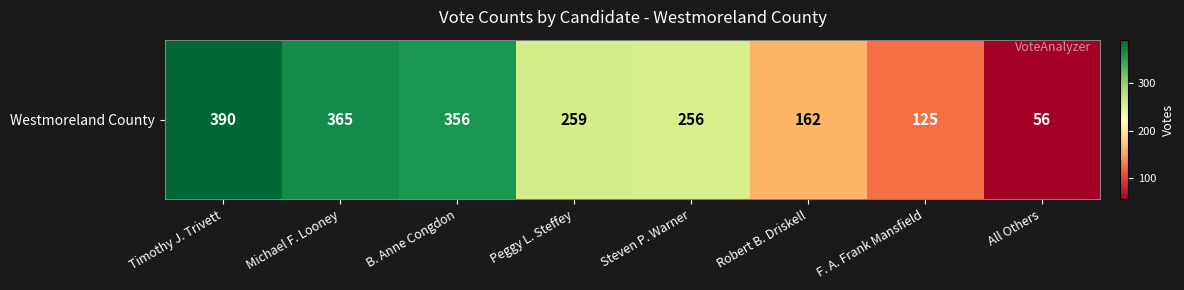

How many categories are shown in the chart?

8